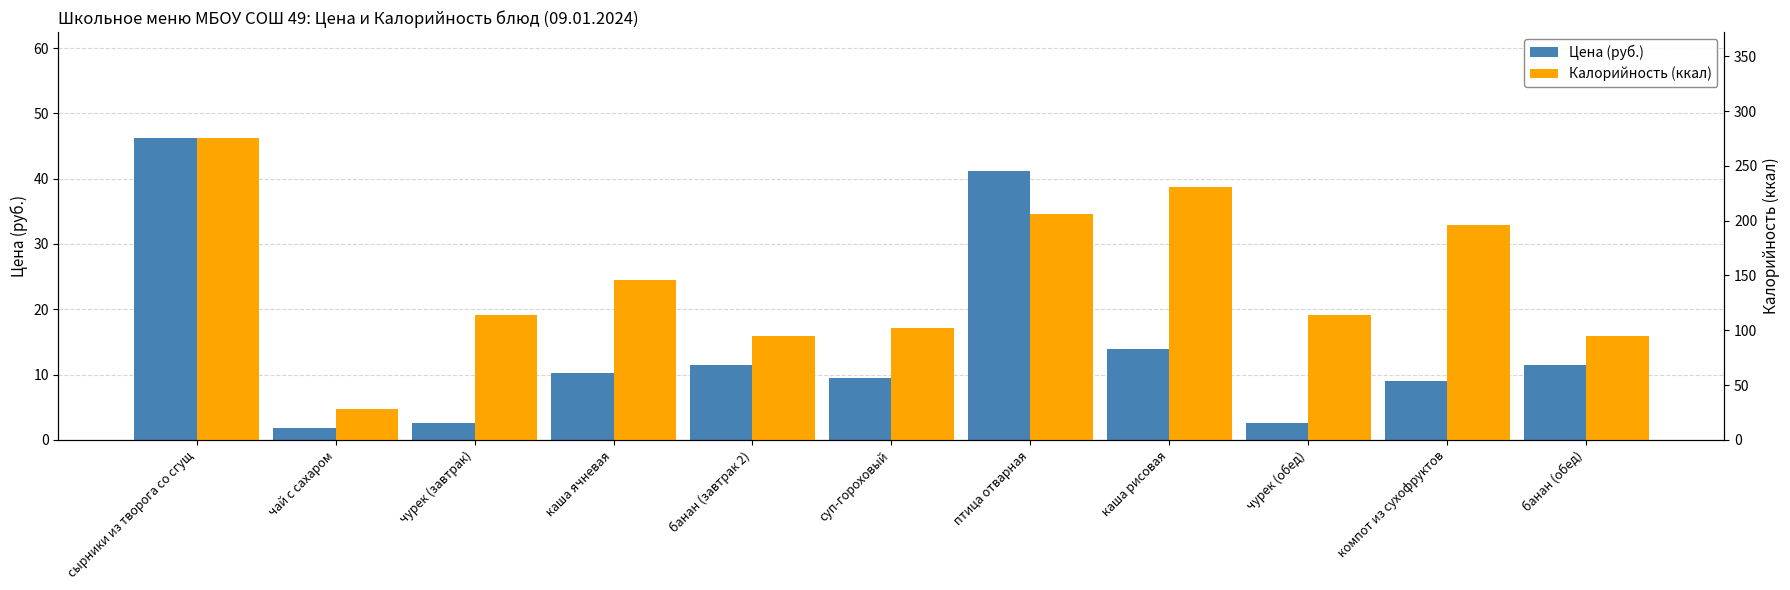

Is the value of Цена (руб.) at суп-гороховый greater than the value of Калорийность (ккал) at суп-гороховый?

No